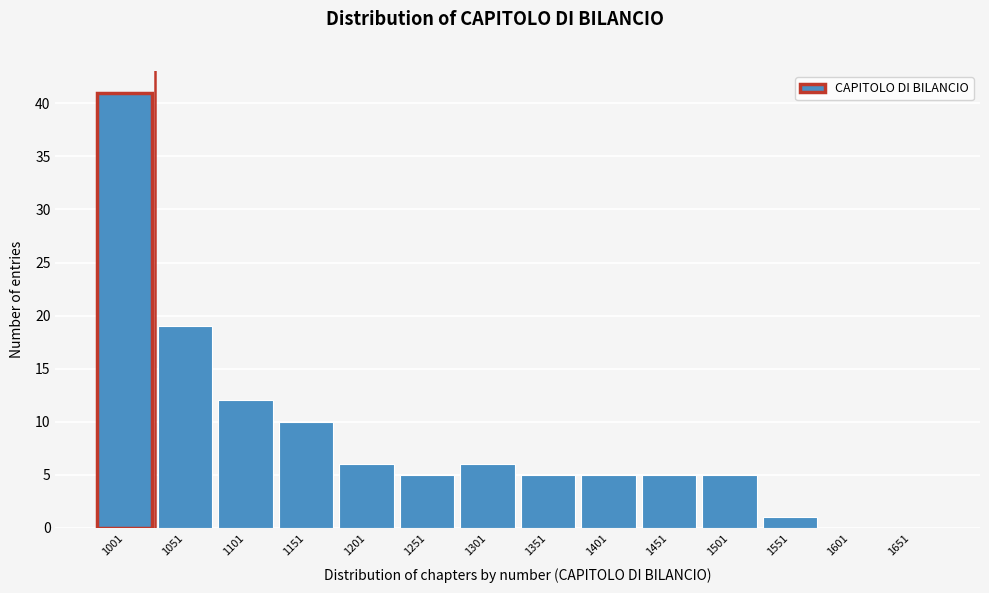

Reading left to right, what are all the values shown in this chart?

1001=41	1051=19	1101=12	1151=10	1201=6	1251=5	1301=6	1351=5	1401=5	1451=5	1501=5	1551=1	1601=0	1651=0